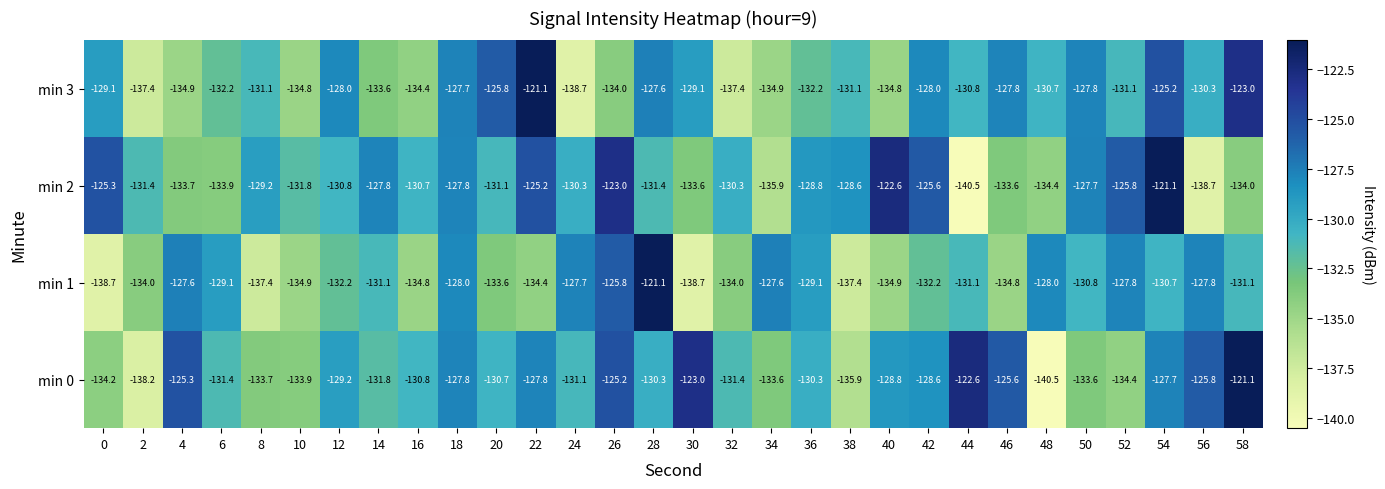

What is the smallest value displayed?

-140.5